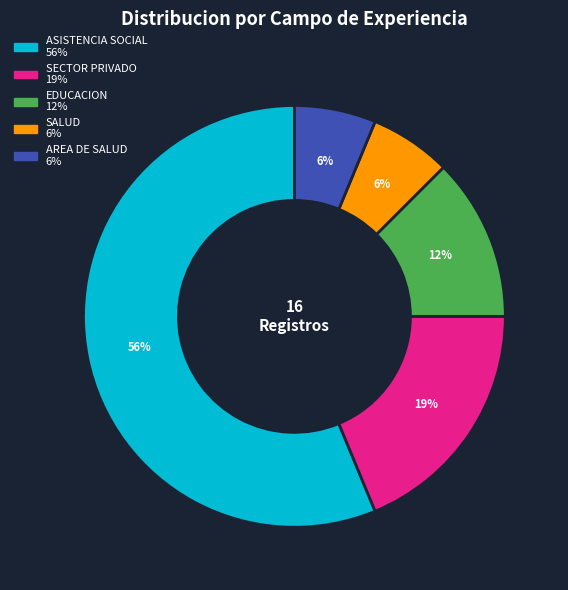

Is it true that SALUD is 1% of the pie?

False